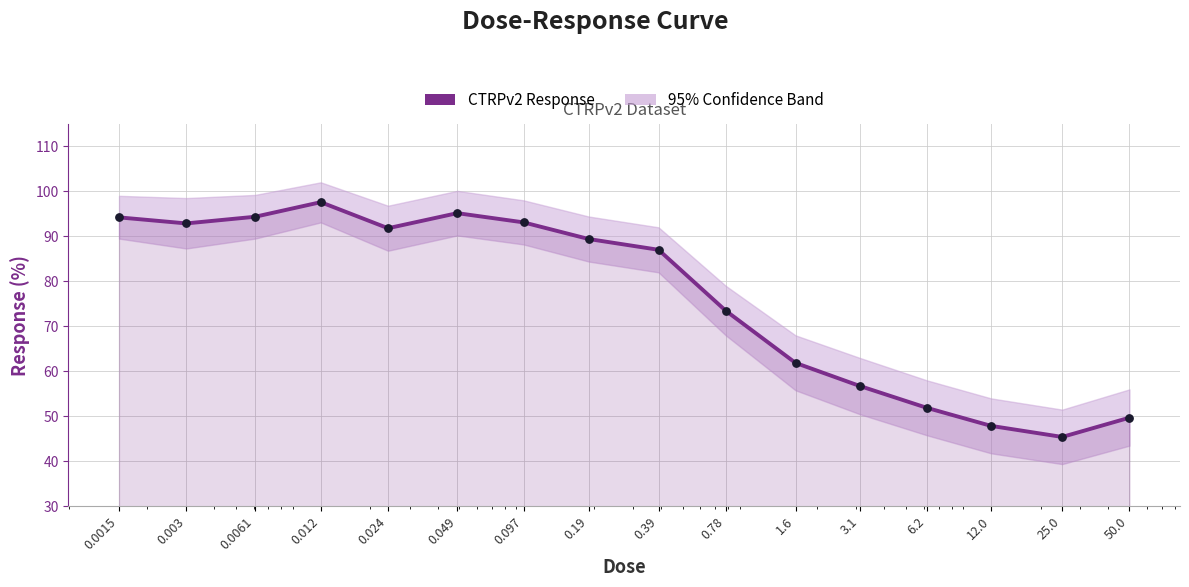

Between 0.78 and 12.0, which is larger?

0.78